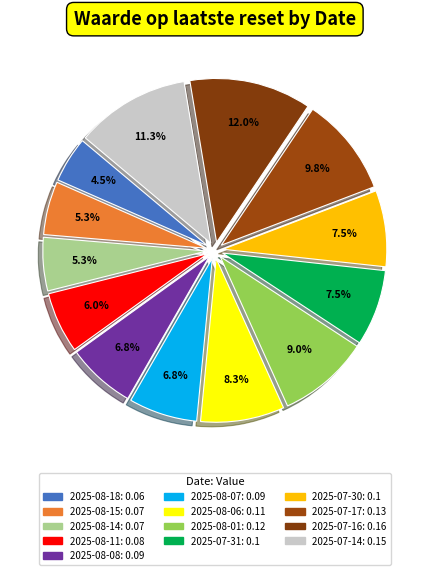

Count the number of slices in the pie.

13